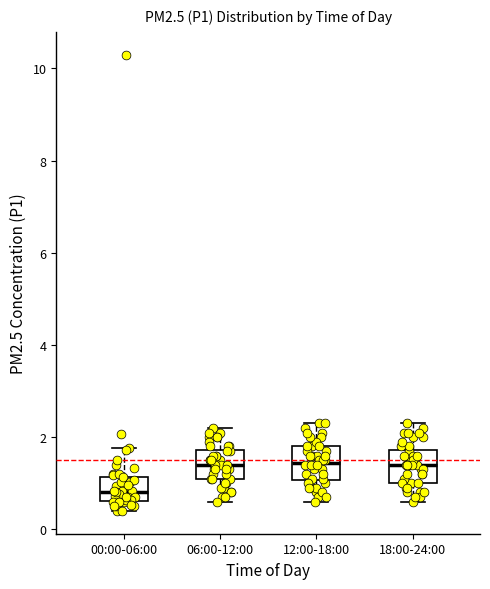

Where is the upper edge of the box for 18:00-24:00 on the y-axis? The values are not printed on the chart, so give them approximately, as read against the axis.

1.8